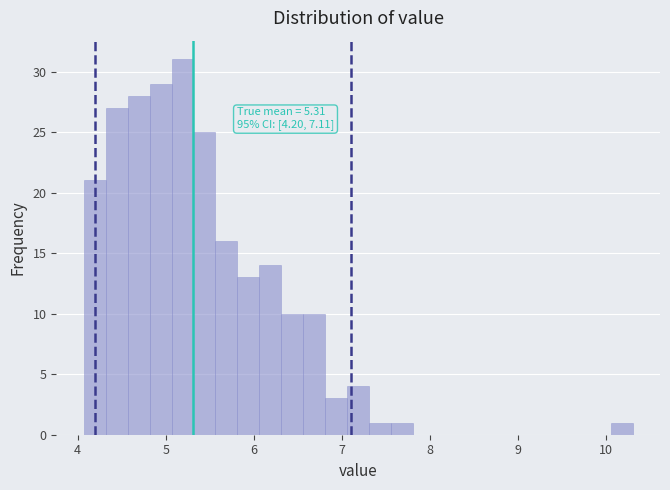

Around what value on the x-axis is the tallest bar? Give the approximate position of its centre, as read against the axis.

5.2